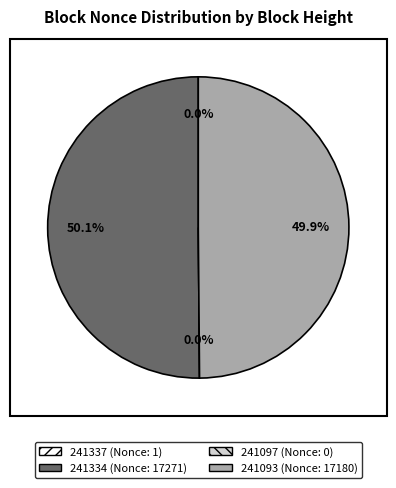

Is there a majority slice in this chart?

Yes